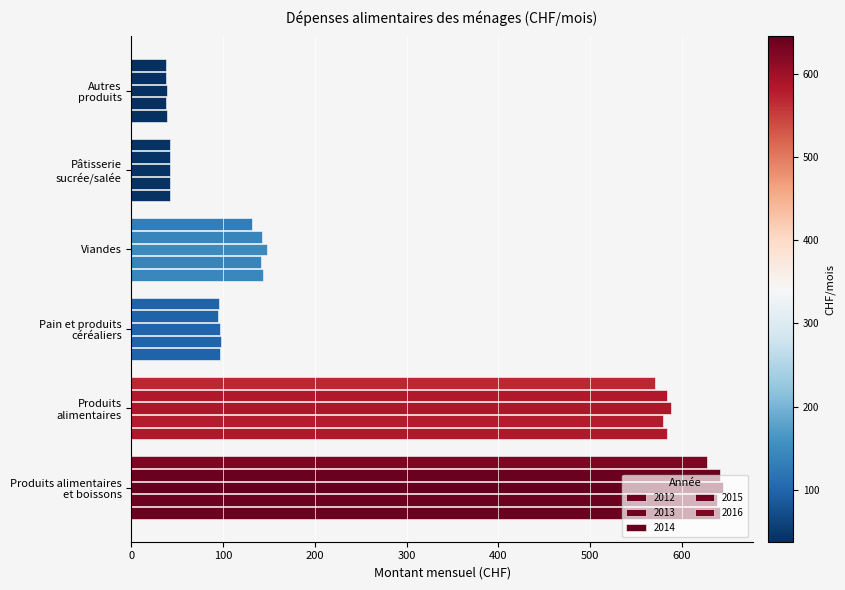

At how many categories does at least one series exceed 87?

4